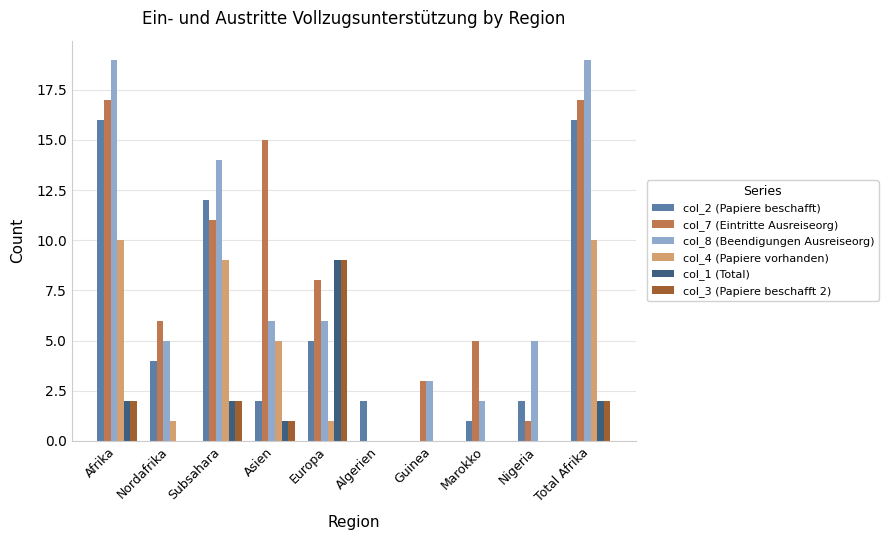

What is the total value across all series at Total Afrika?

66